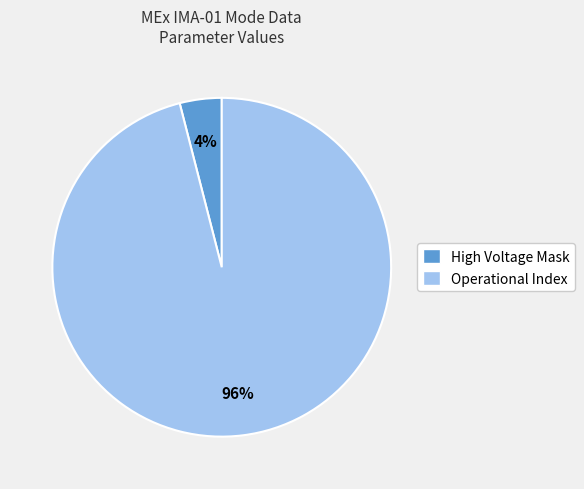

Which category accounts for the majority?

Operational Index